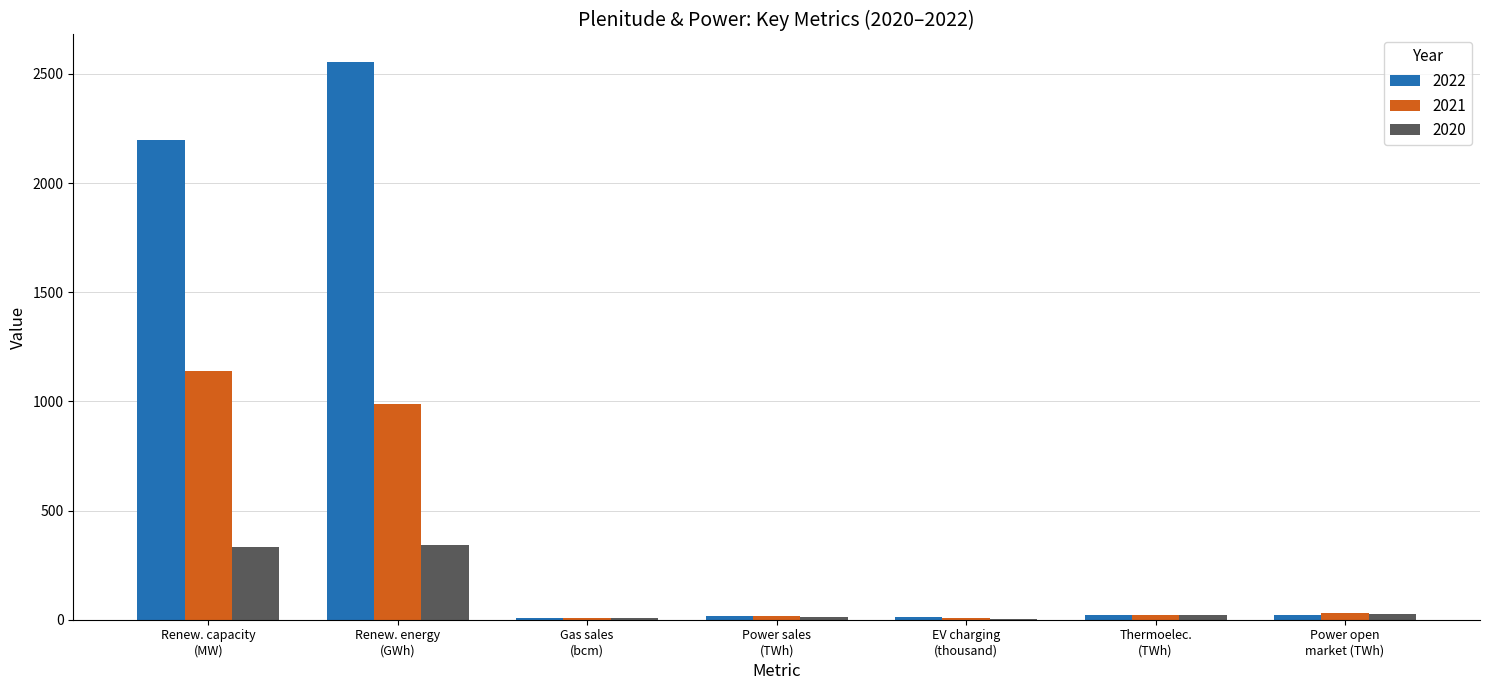

Which series has the largest total across all categories?

2022